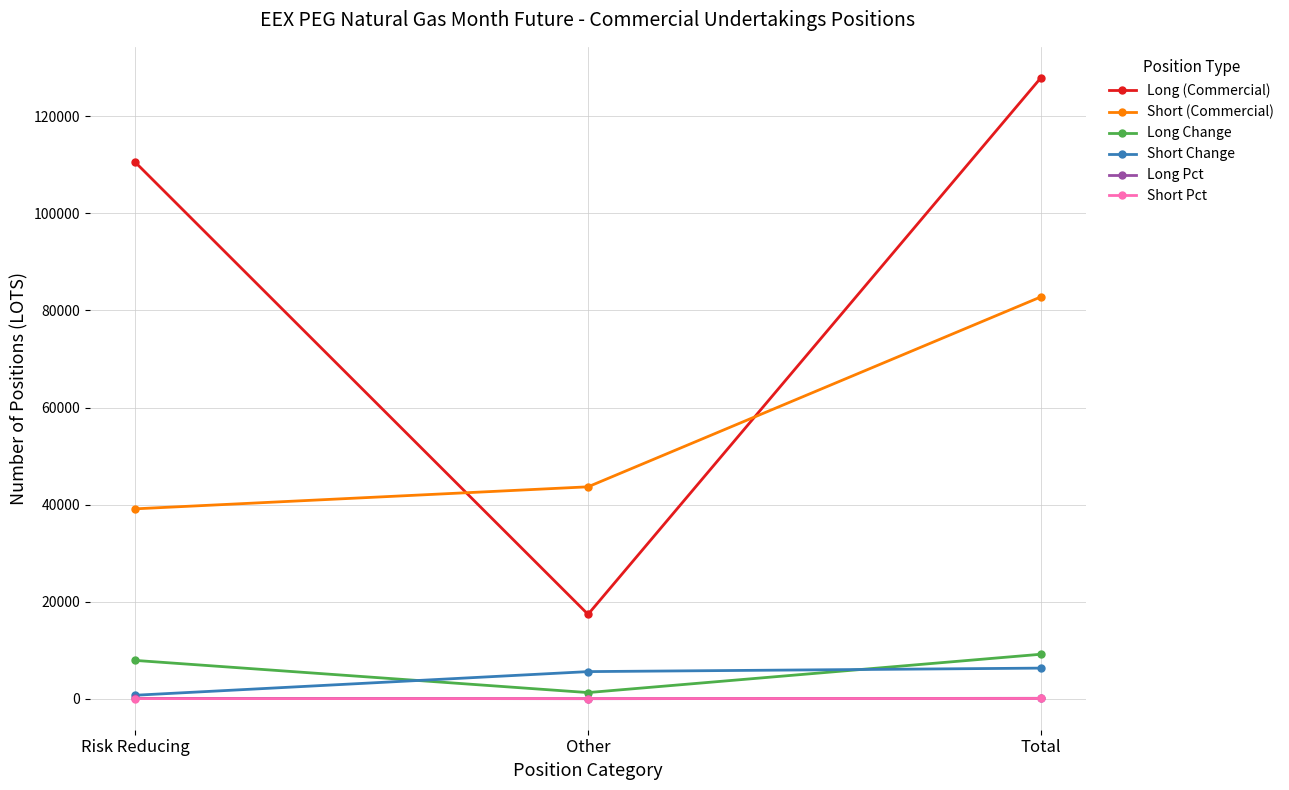

Does the chart have visible grid lines?

Yes